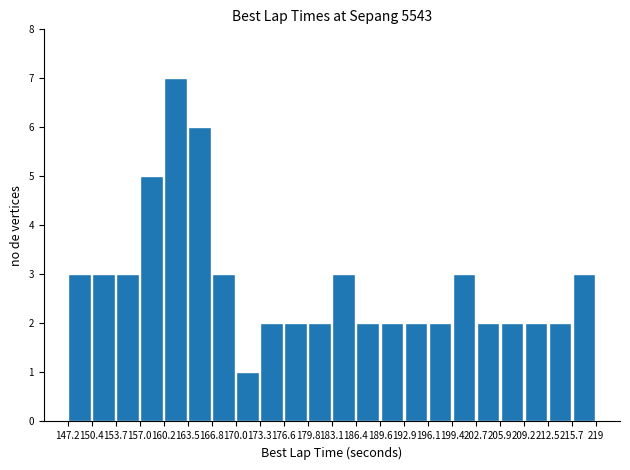

Reading left to right, list every bar in this chart as the range it spans on the x-axis followed by its height. The values are not printed on the chart, so give them approximately, as read against the axis.

147.2 to 150.4: 3
150.4 to 153.7: 3
153.7 to 157.0: 3
157.0 to 160.2: 5
160.2 to 163.5: 7
163.5 to 166.8: 6
166.8 to 170.0: 3
170.0 to 173.3: 1
173.3 to 176.6: 2
176.6 to 179.8: 2
179.8 to 183.1: 2
183.1 to 186.4: 3
186.4 to 189.6: 2
189.6 to 192.9: 2
192.9 to 196.1: 2
196.1 to 199.4: 2
199.4 to 202.7: 3
202.7 to 205.9: 2
205.9 to 209.2: 2
209.2 to 212.5: 2
212.5 to 215.7: 2
215.7 to 219: 3